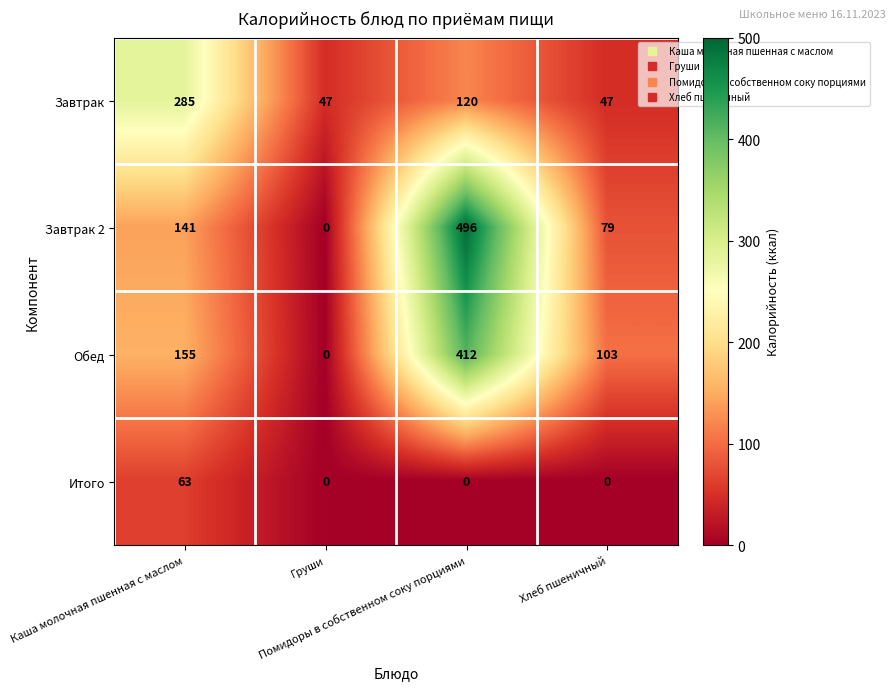

Which series has the largest total across all categories?

Завтрак 2